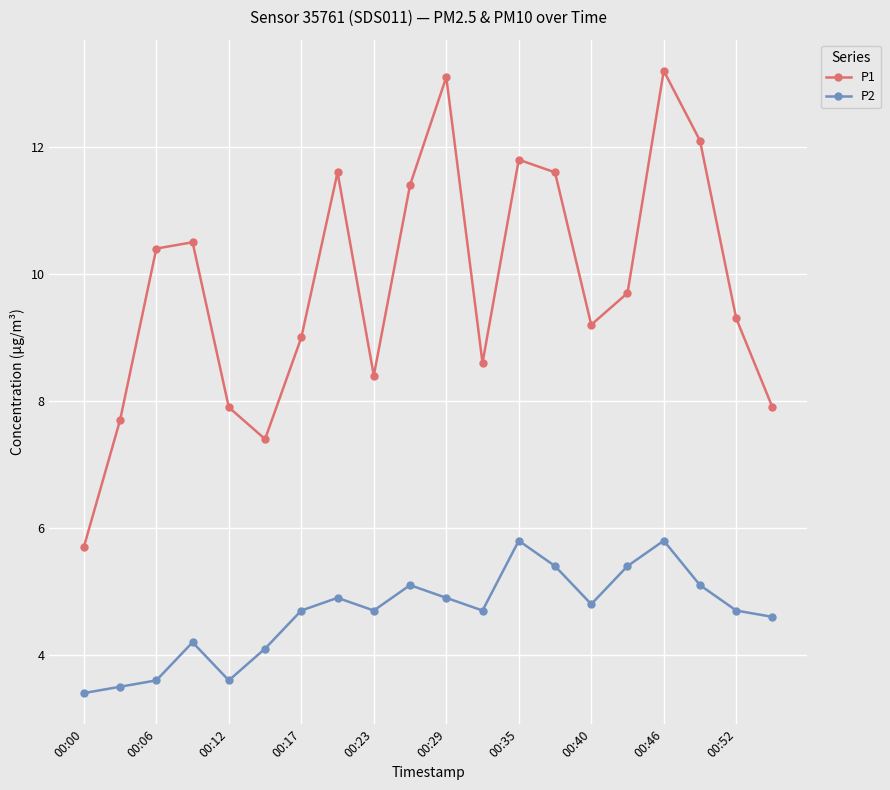

Which series has the largest total across all categories?

P1